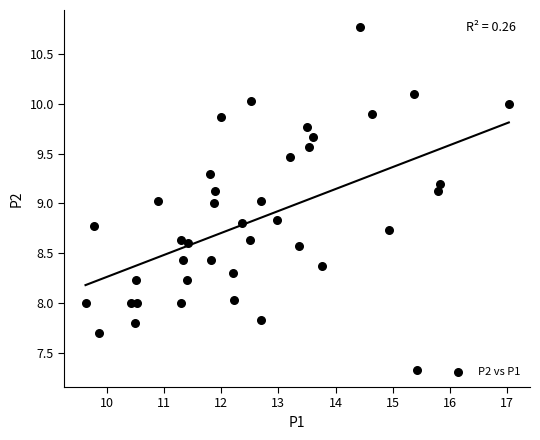

What is the range of Y values (max minus min)?

3.4